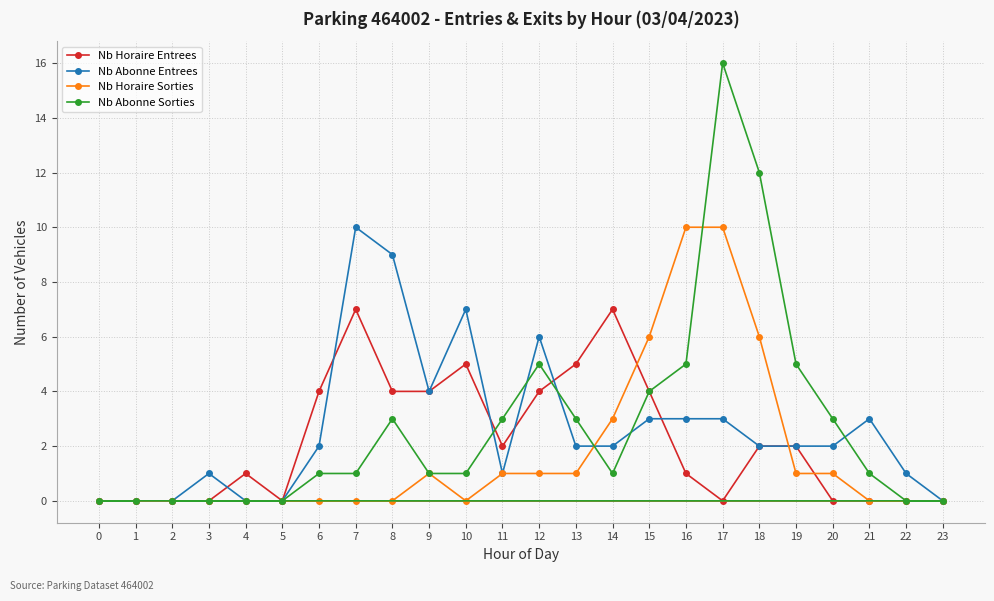

Rank the categories by Nb Horaire Sorties value from lowest to highest.

2, 3, 4, 5, 6, 7, 8, 10, 21, 22, 23, 0, 1, 9, 11, 12, 13, 19, 20, 14, 15, 18, 16, 17